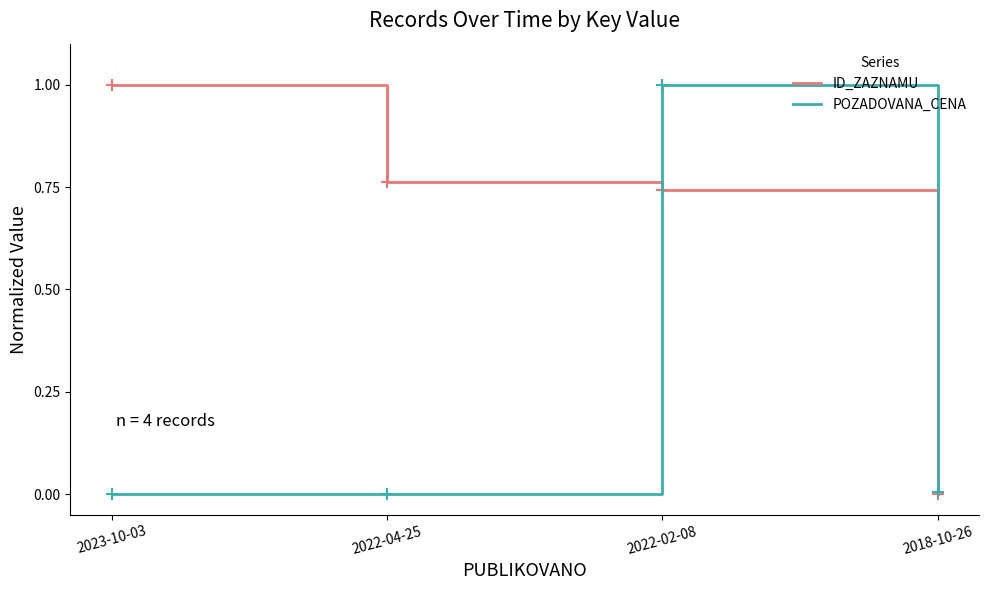

How many series are shown in this chart?

2